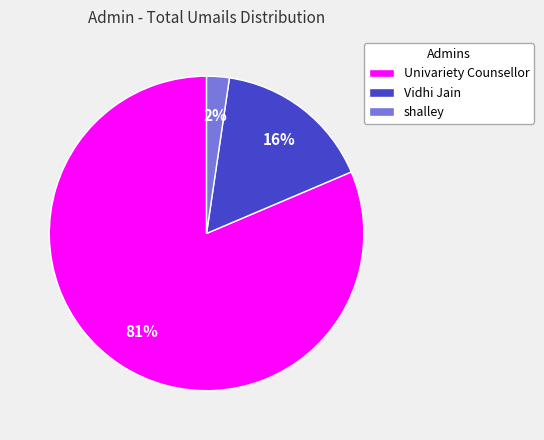

What percentage is the shalley slice, to the nearest percent?

2%